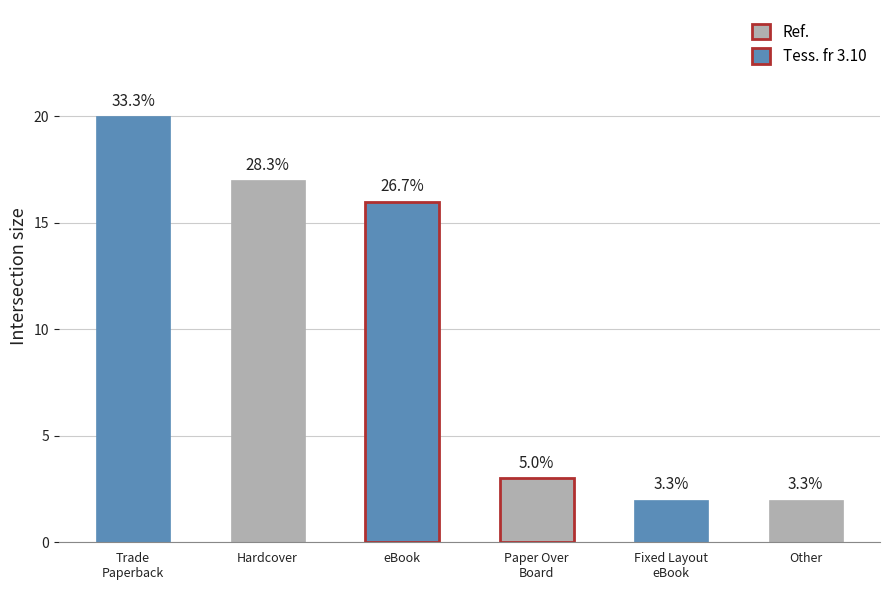

Reading left to right, what are all the values shown in this chart?

Trade Paperback=20	Hardcover=17	eBook=16	Paper Over Board=3	Fixed Layout eBook=2	Other=2